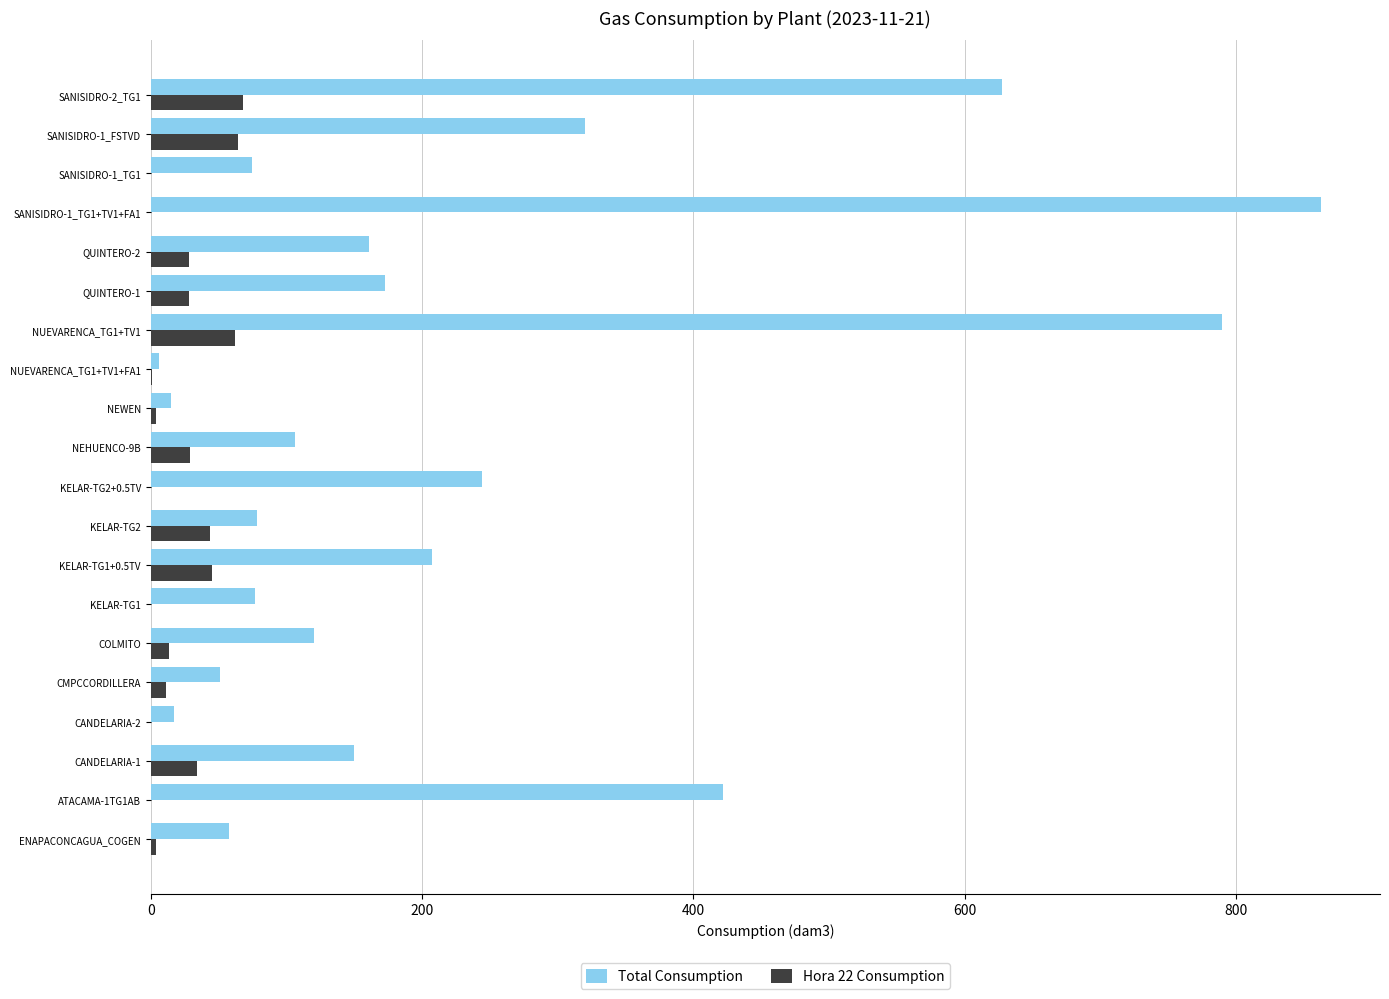

Where is Total Consumption nearest to the value 434?

ATACAMA-1TG1AB